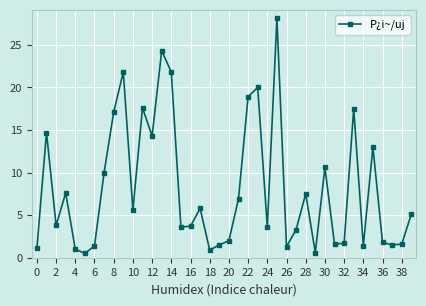

What is the value of the 26th point from the left?

28.1